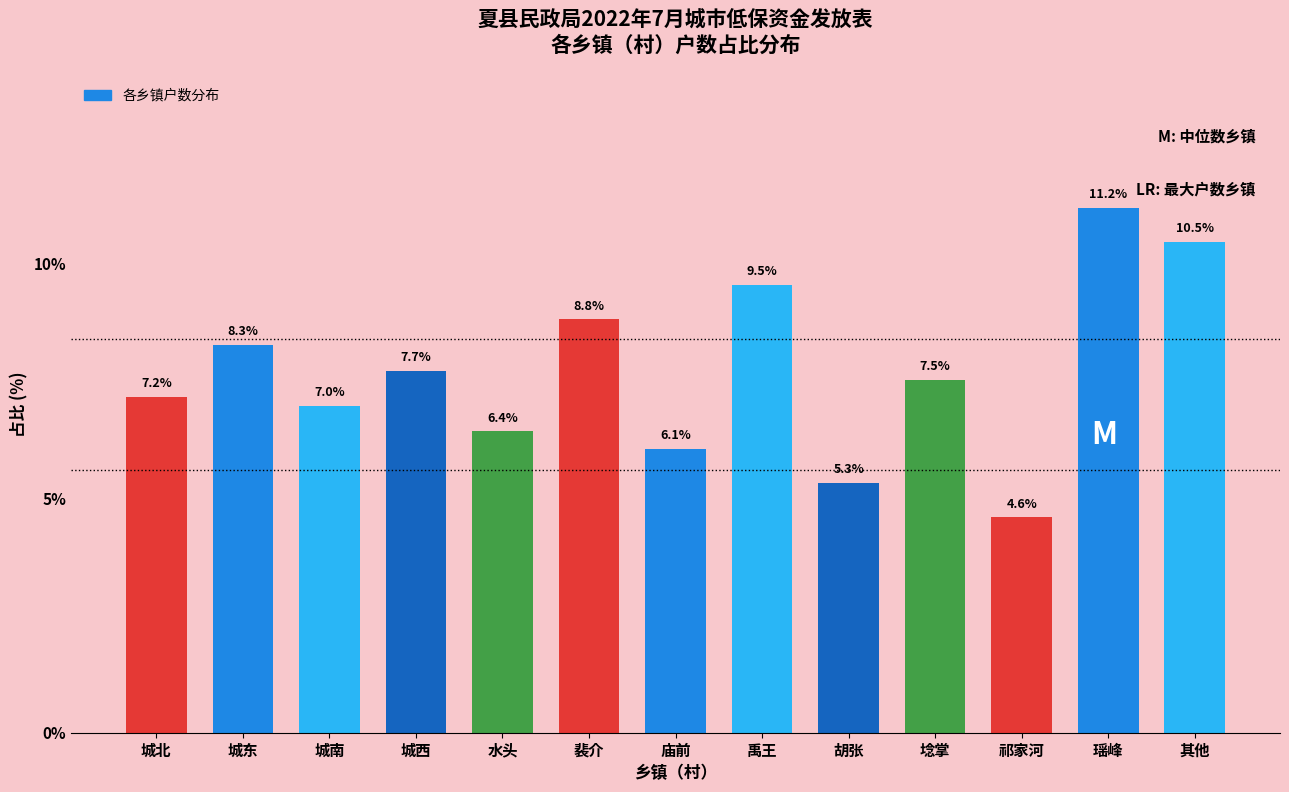

Reading left to right, transcribe all the data shown in this chart.

城北=7.2	城东=8.3	城南=7.0	城西=7.7	水头=6.4	裴介=8.8	庙前=6.1	禹王=9.5	胡张=5.3	埝掌=7.5	祁家河=4.6	瑶峰=11.2	其他=10.5